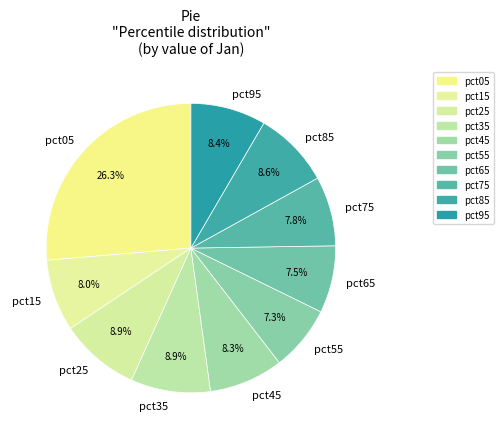

Count the number of slices in the pie.

10